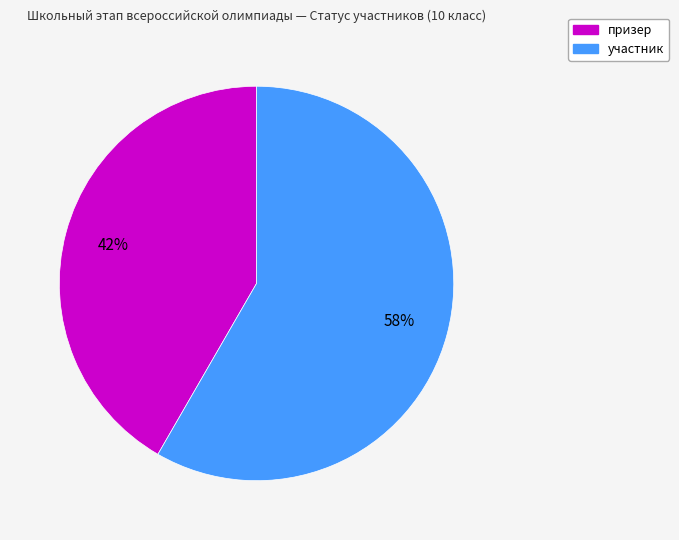

Which slice is the smallest?

призер